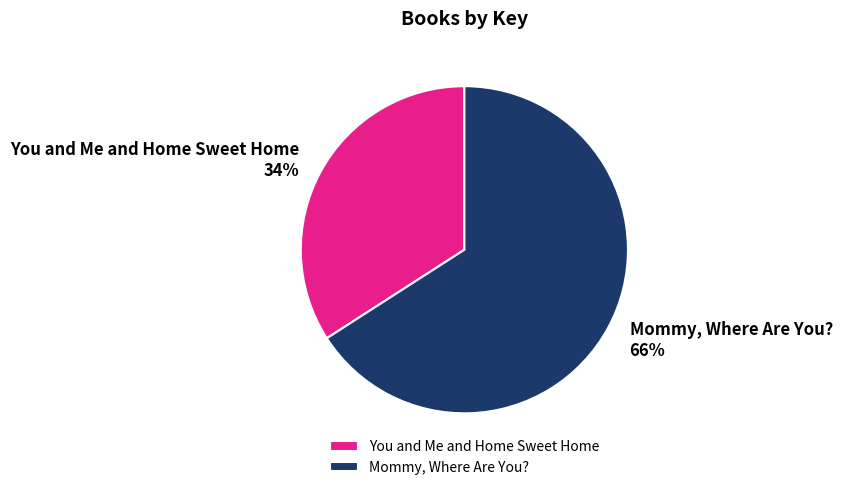

Which category has the smallest portion of the pie?

You and Me and Home Sweet Home